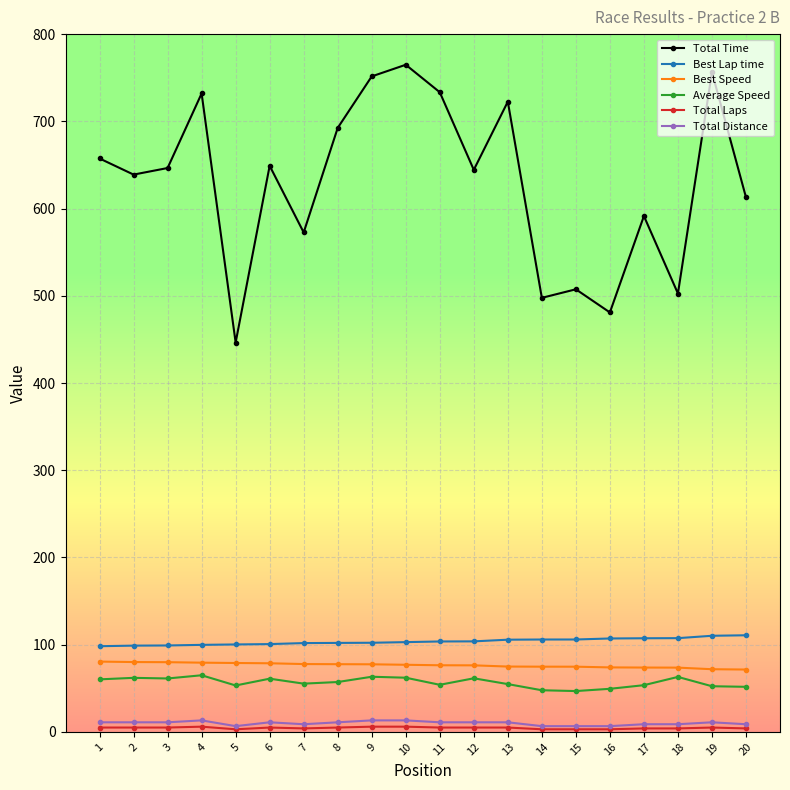

Which series has the largest total across all categories?

Total Time